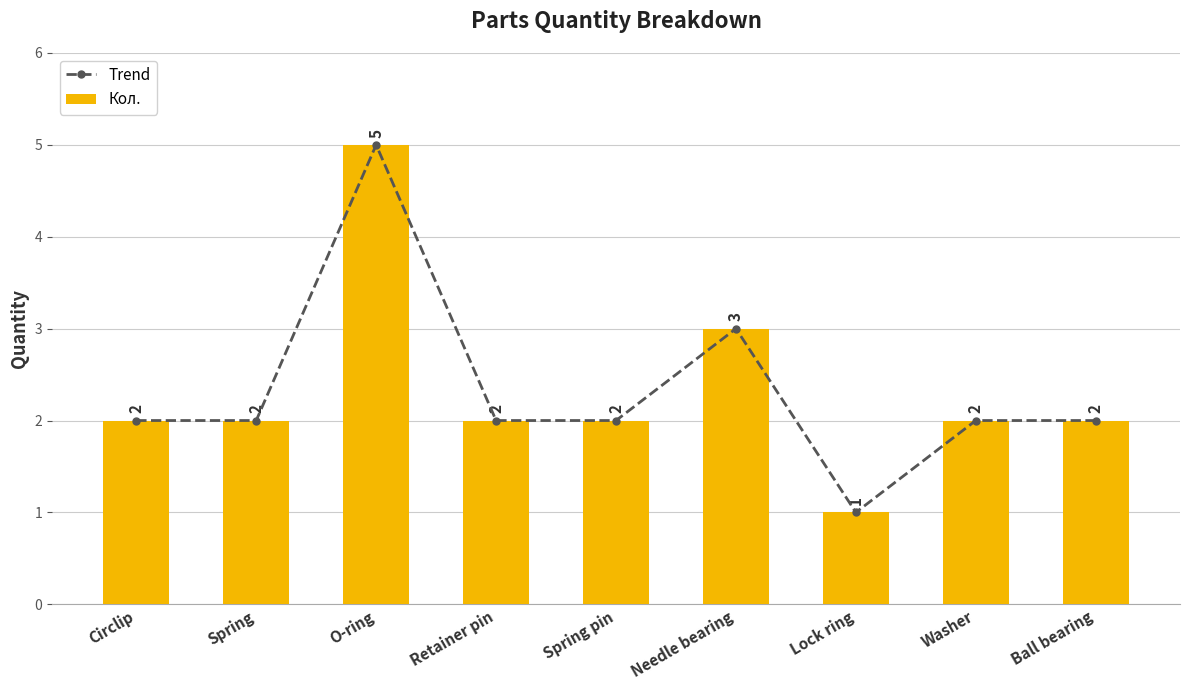

What is the value of the Trend bar at the 9th from the left?

2